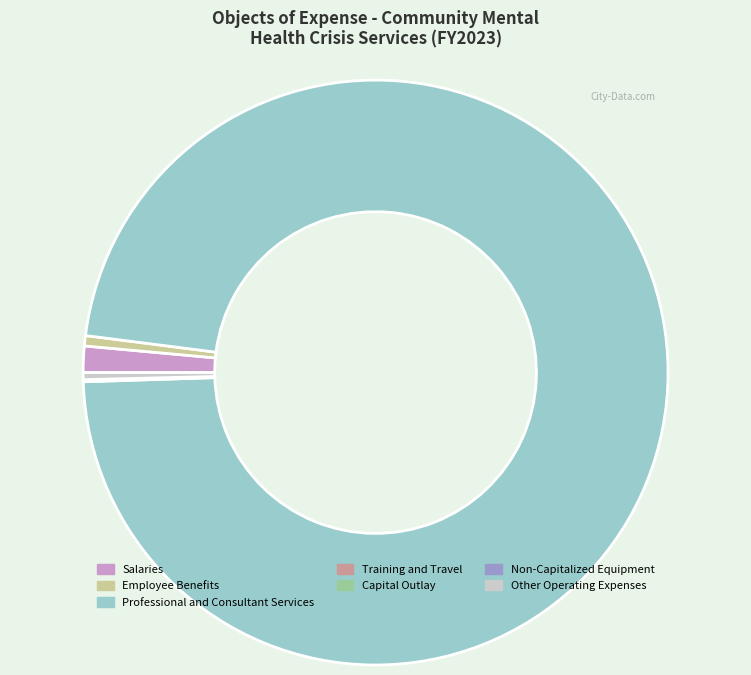

Which has a higher value, Professional and Consultant Services or Employee Benefits?

Professional and Consultant Services